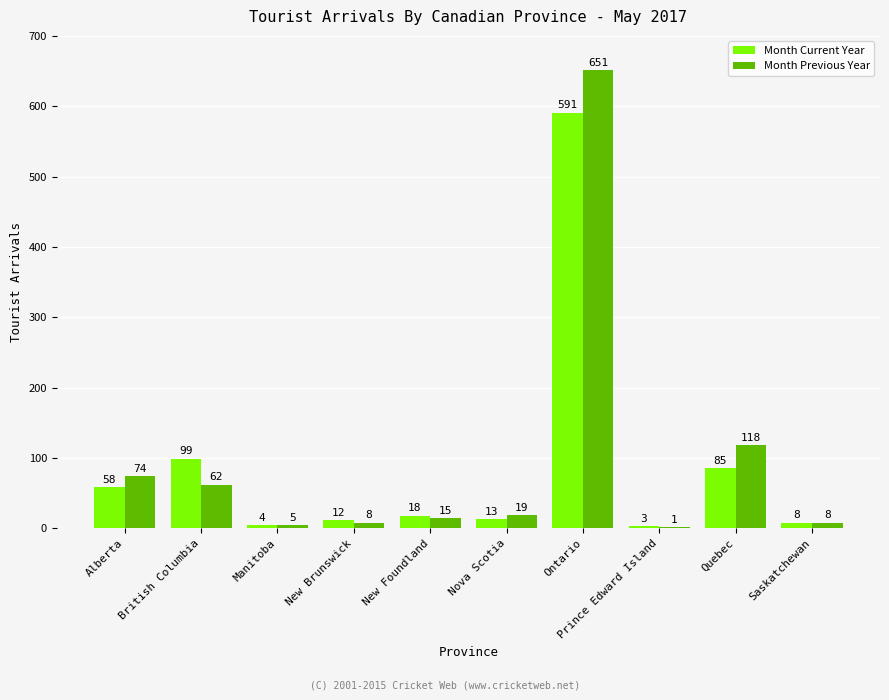

Which series has the largest total across all categories?

Month Previous Year